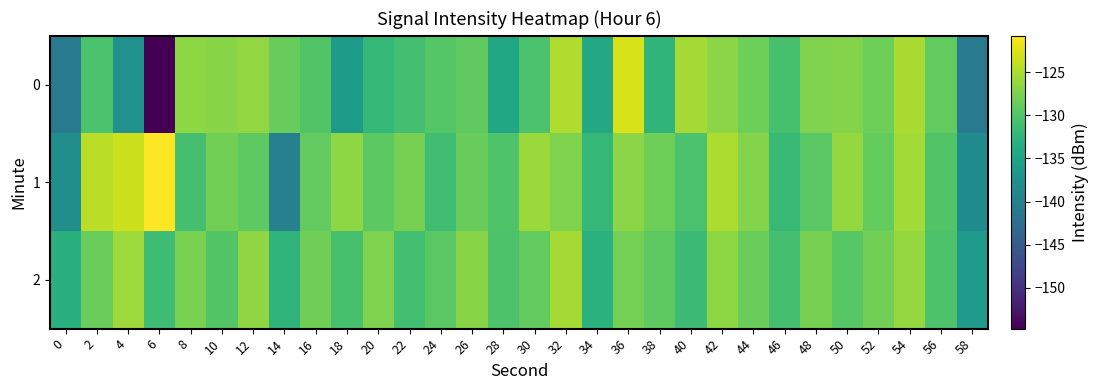

Reading left to right, what are all the values shown in this chart?

0: 0=-140.5	2=-130.4	4=-137.5	6=-154.7	8=-126.6	10=-126.8	12=-126.3	14=-128.7	16=-130.0	18=-136.2	20=-132.1	22=-130.9	24=-129.7	26=-129.1	28=-134.5	30=-130.5	32=-124.8	34=-134.3	36=-122.8	38=-132.5	40=-125.4	42=-126.7	44=-128.3	46=-130.7	48=-127.4	50=-127.0	52=-128.3	54=-125.1	56=-128.9	58=-140.6
1: 0=-137.9	2=-124.3	4=-123.3	6=-120.8	8=-130.8	10=-128.1	12=-129.2	14=-140.0	16=-128.9	18=-126.5	20=-129.3	22=-127.8	24=-131.2	26=-128.6	28=-130.1	30=-125.9	32=-127.4	34=-132.1	36=-126.7	38=-128.3	40=-130.5	42=-124.9	44=-127.1	46=-131.8	48=-129.4	50=-126.2	52=-128.8	54=-125.5	56=-130.0	58=-138.2
2: 0=-133.2	2=-128.5	4=-125.7	6=-131.3	8=-127.6	10=-129.9	12=-126.4	14=-132.7	16=-128.1	18=-130.6	20=-127.3	22=-131.0	24=-129.5	26=-126.8	28=-130.3	30=-128.9	32=-125.4	34=-133.1	36=-127.9	38=-129.2	40=-131.5	42=-126.5	44=-128.4	46=-130.8	48=-127.7	50=-129.6	52=-128.0	54=-126.1	56=-130.2	58=-136.4